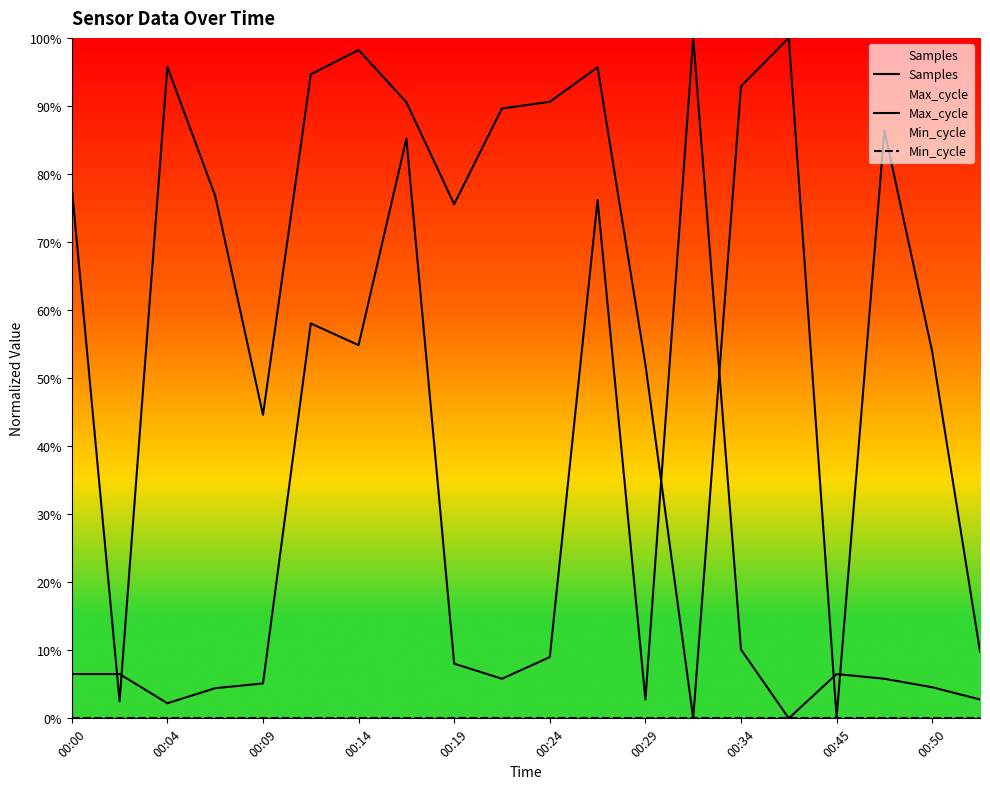

At which label is Min_cycle closest to 0?

00:00